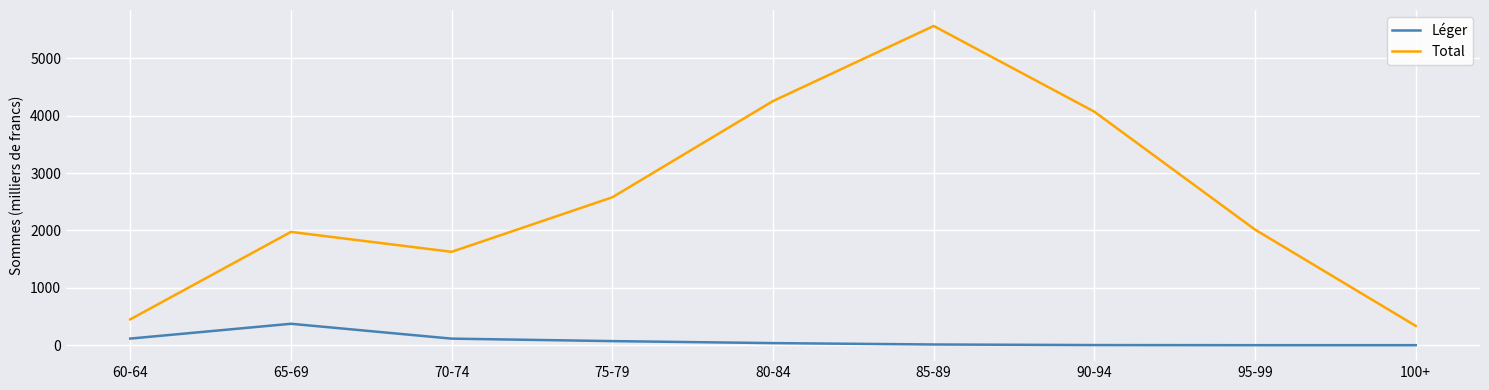

What is the spread (max minus min) of values at 60-64?

335